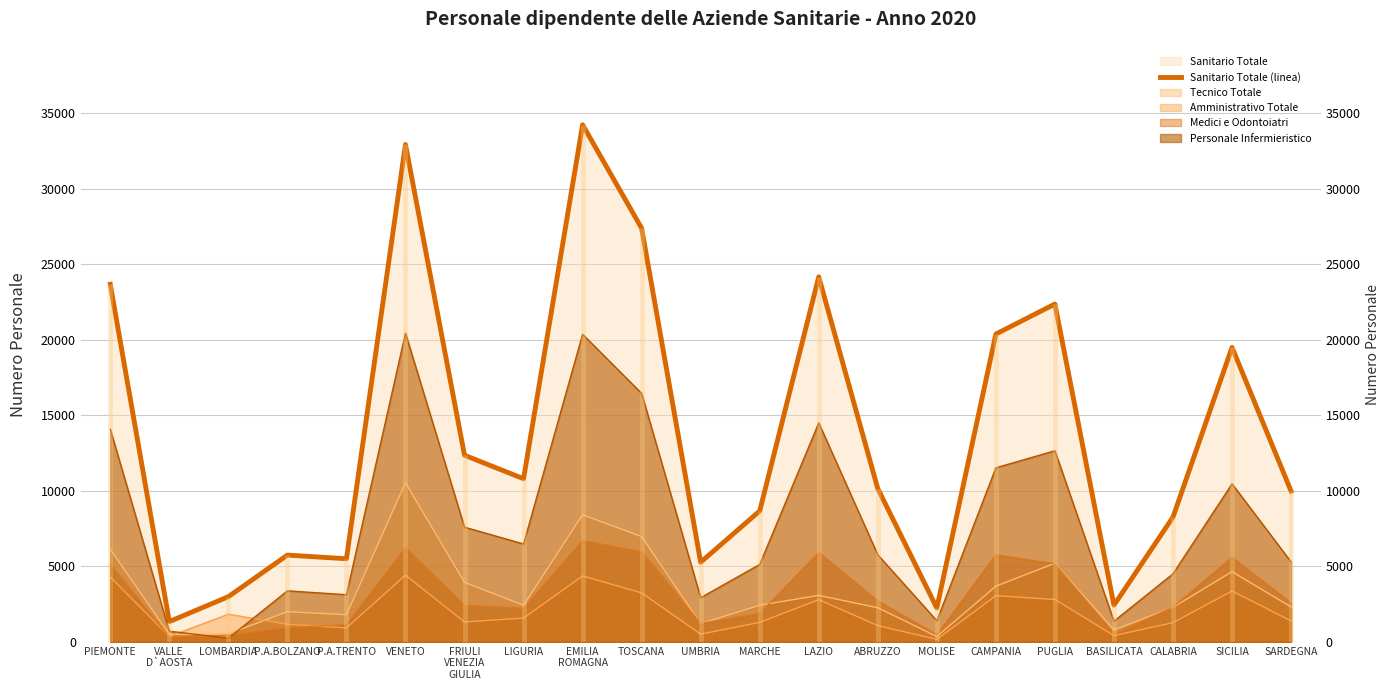

List the labels in order of value, largest first.

EMILIA
ROMAGNA, VENETO, TOSCANA, LAZIO, PIEMONTE, PUGLIA, CAMPANIA, SICILIA, FRIULI
VENEZIA
GIULIA, LIGURIA, ABRUZZO, SARDEGNA, MARCHE, CALABRIA, P.A.BOLZANO, P.A.TRENTO, UMBRIA, LOMBARDIA, BASILICATA, MOLISE, VALLE
D`AOSTA